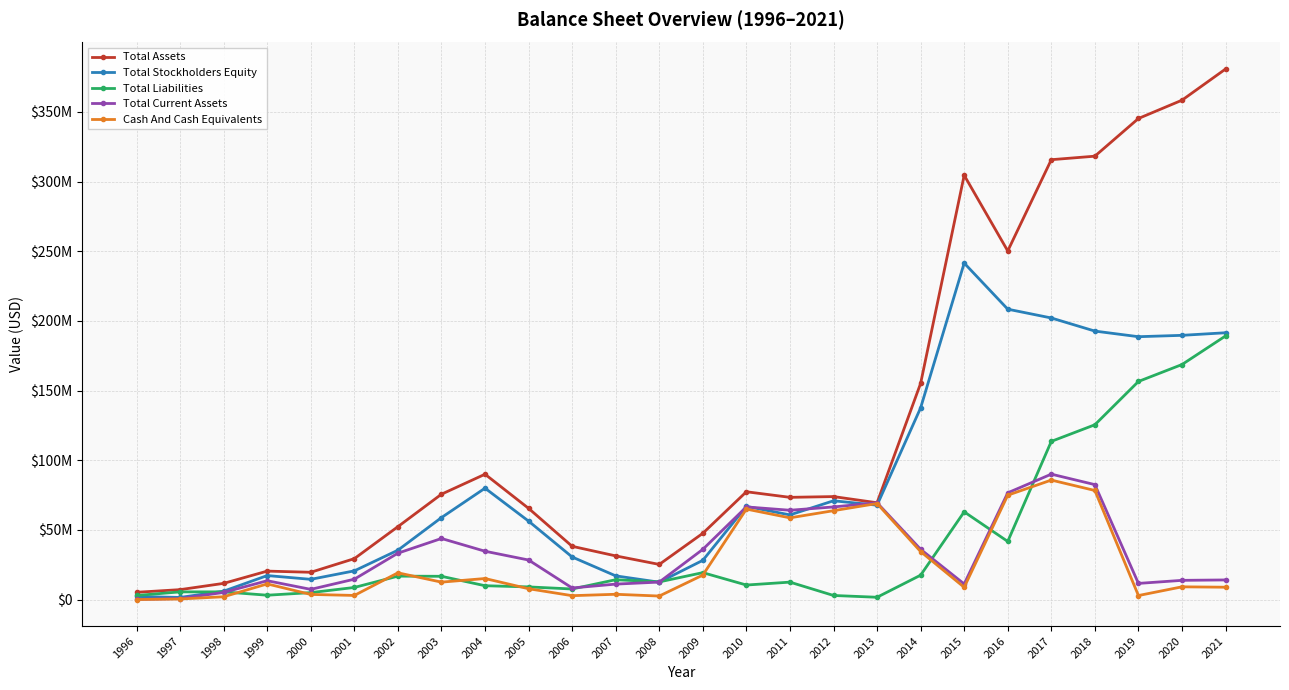

Does the chart have visible grid lines?

Yes